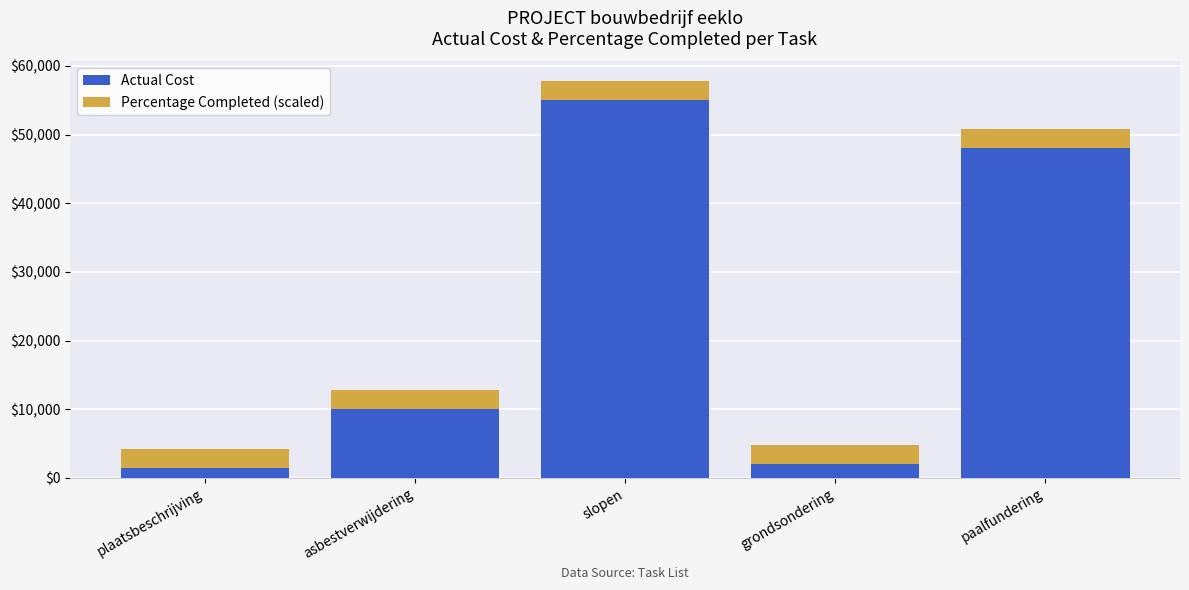

At which label is Actual Cost closest to 28250?

asbestverwijdering